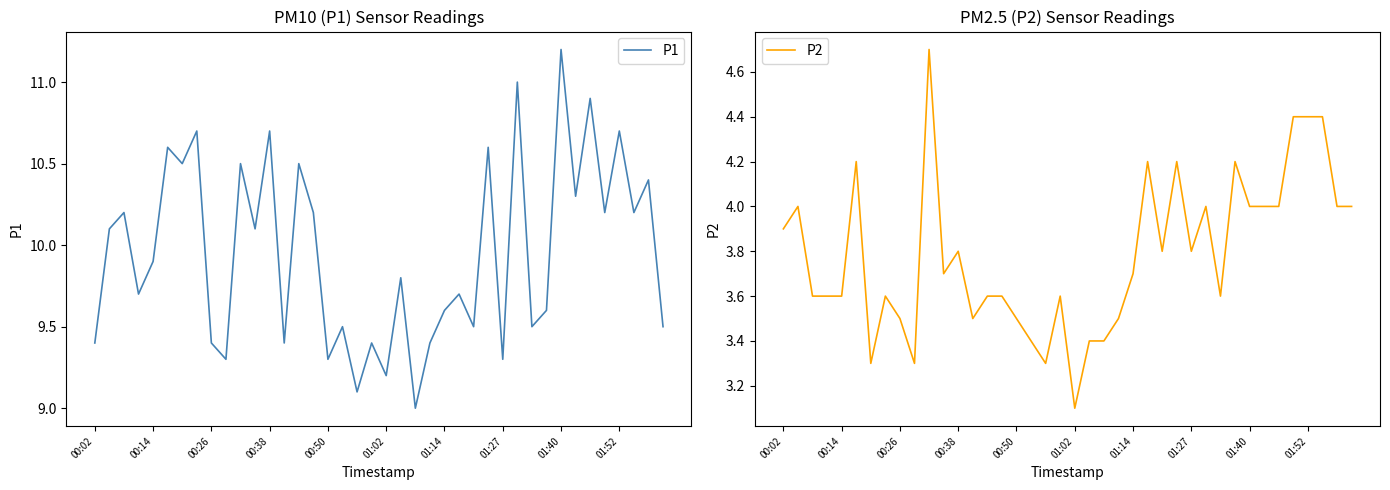

True or false: P1 has a value of 4.5 at 34.

False